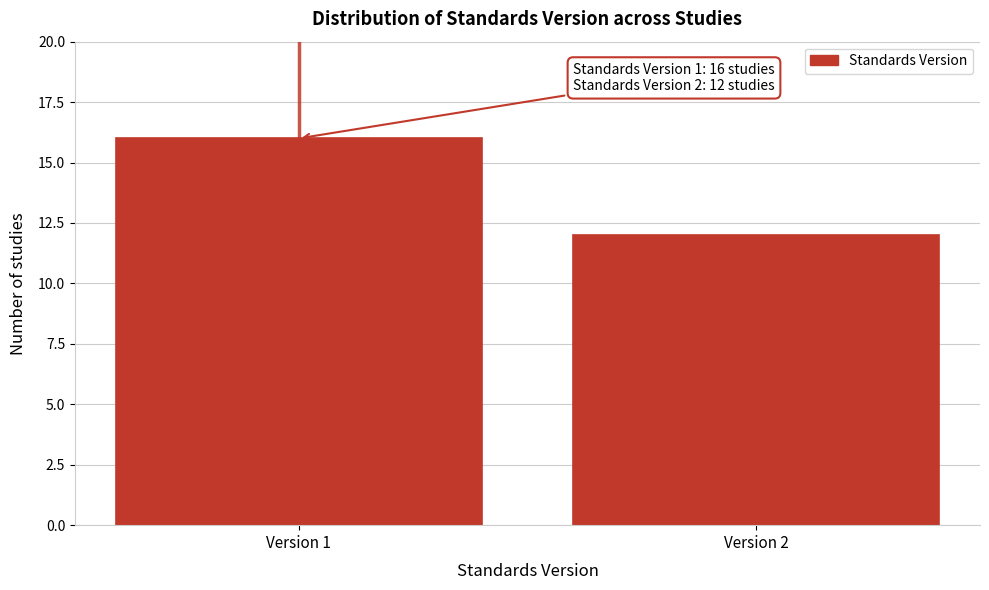

Reading left to right, what are all the values shown in this chart?

Version 1=16	Version 2=12